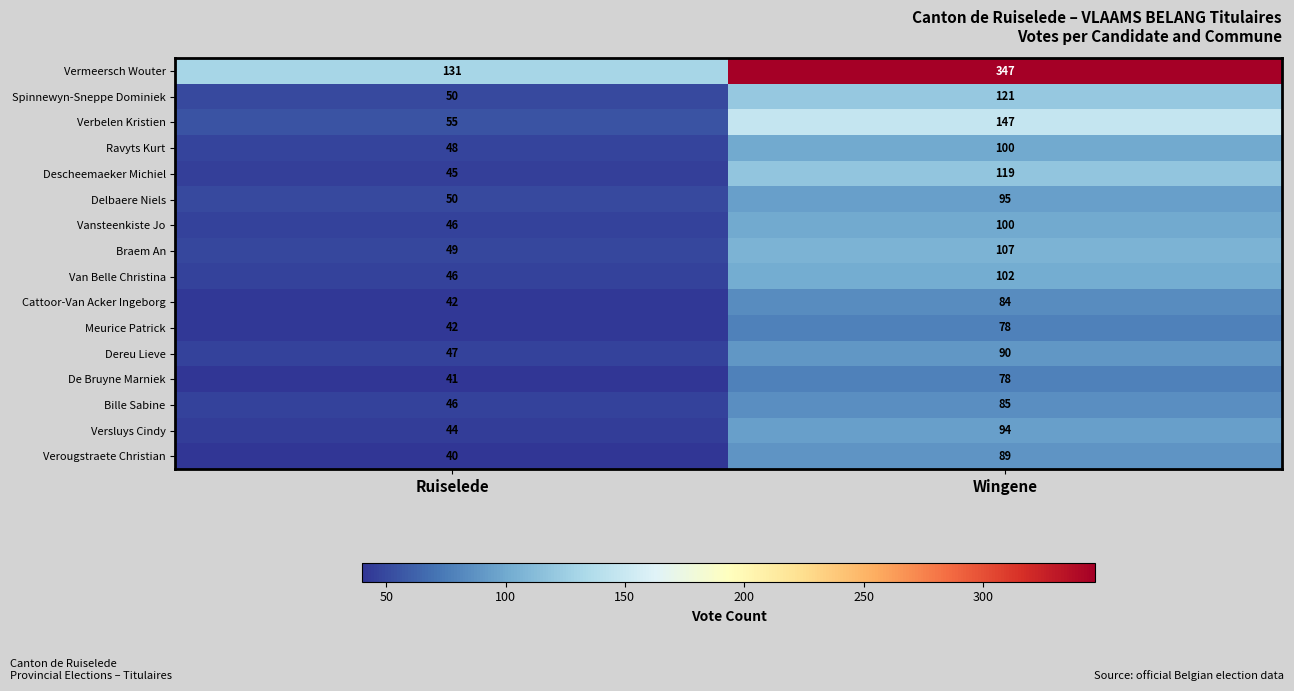

What is the maximum value shown in the chart?

347